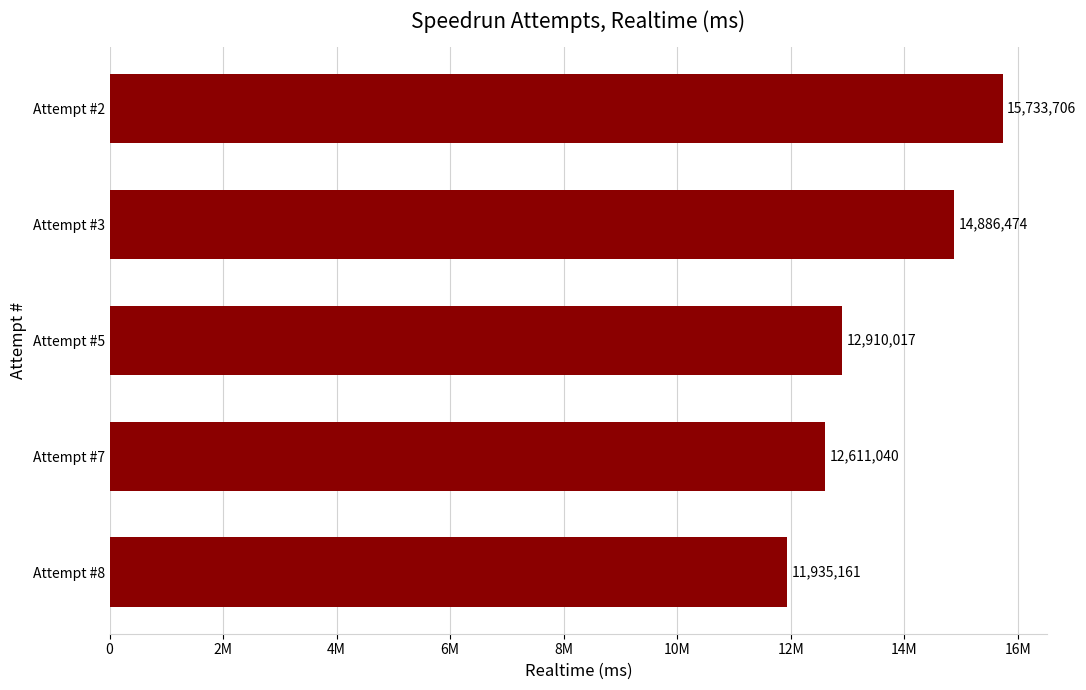

Does the chart contain any negative values?

No